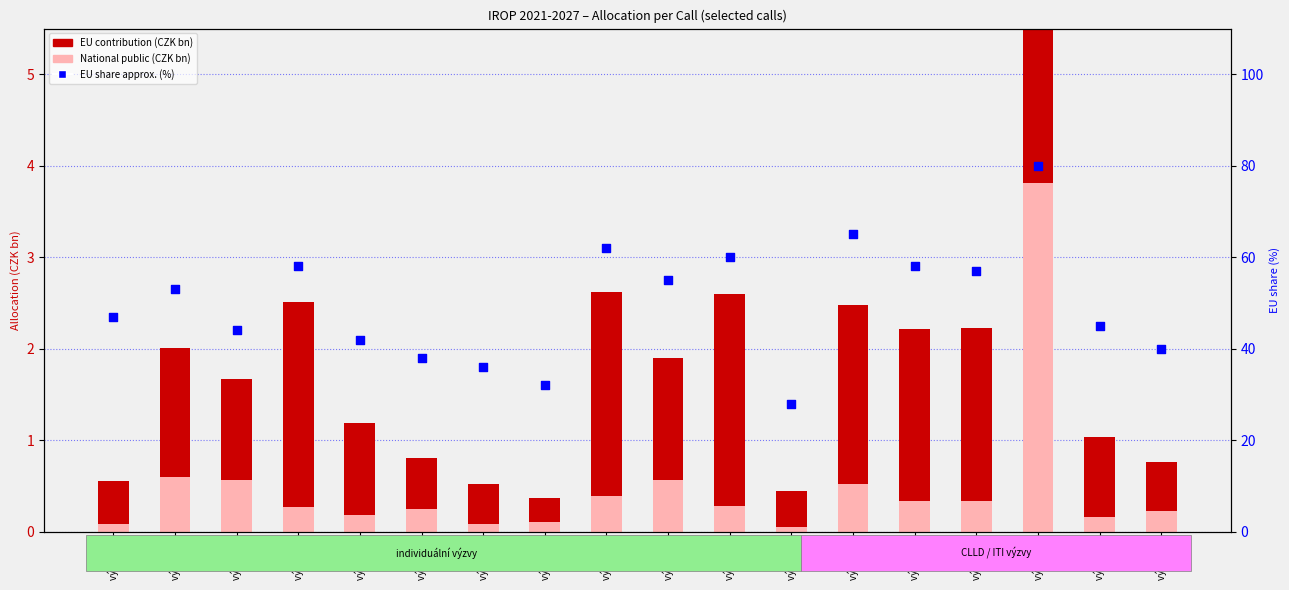

Which series has the largest Y range (max minus min)?

EU share (%)